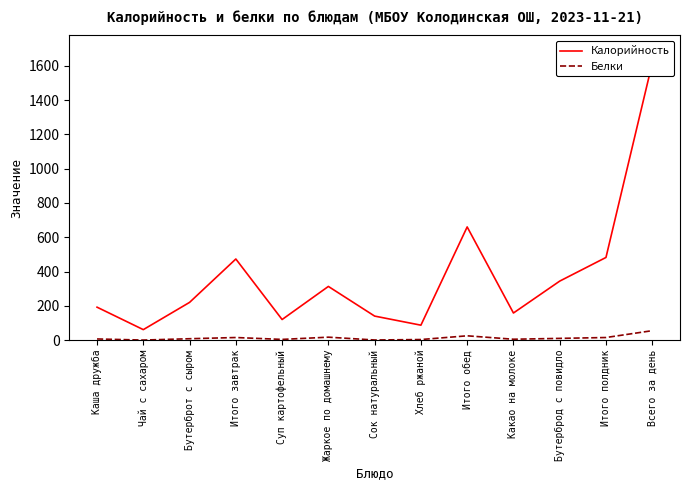

Which series has the largest range (max minus min)?

Калорийность